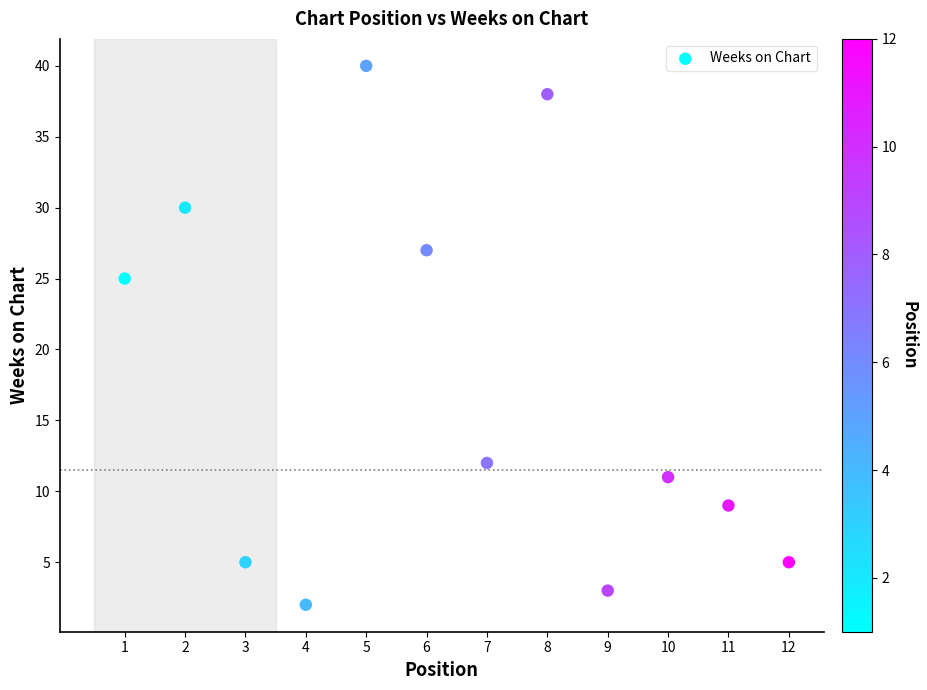

What Y value in the scatter plot is closest to 21?

25